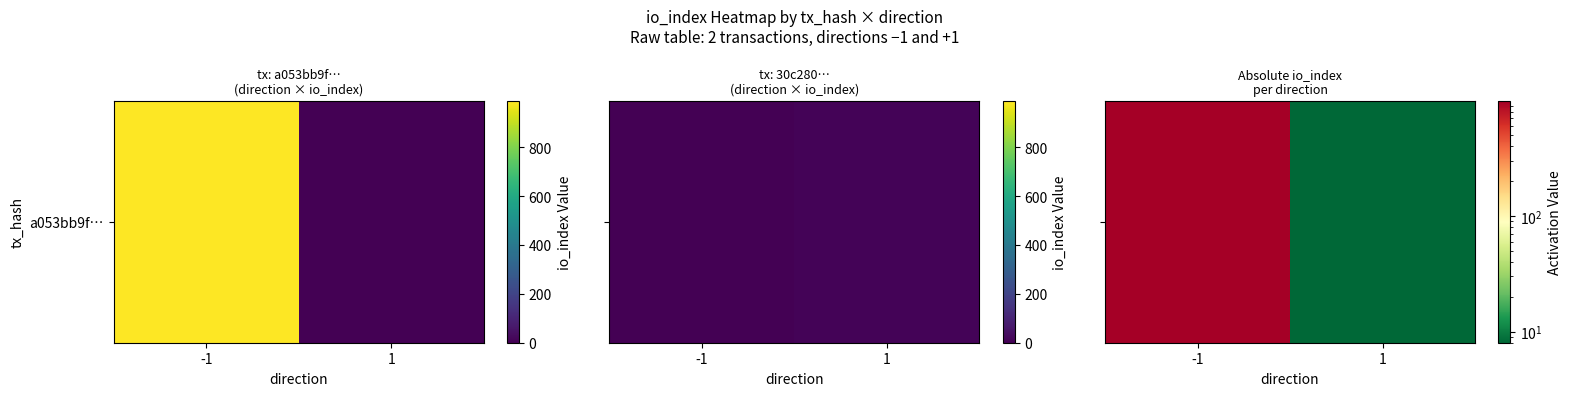

List the labels in order of value, largest first.

-1, 1